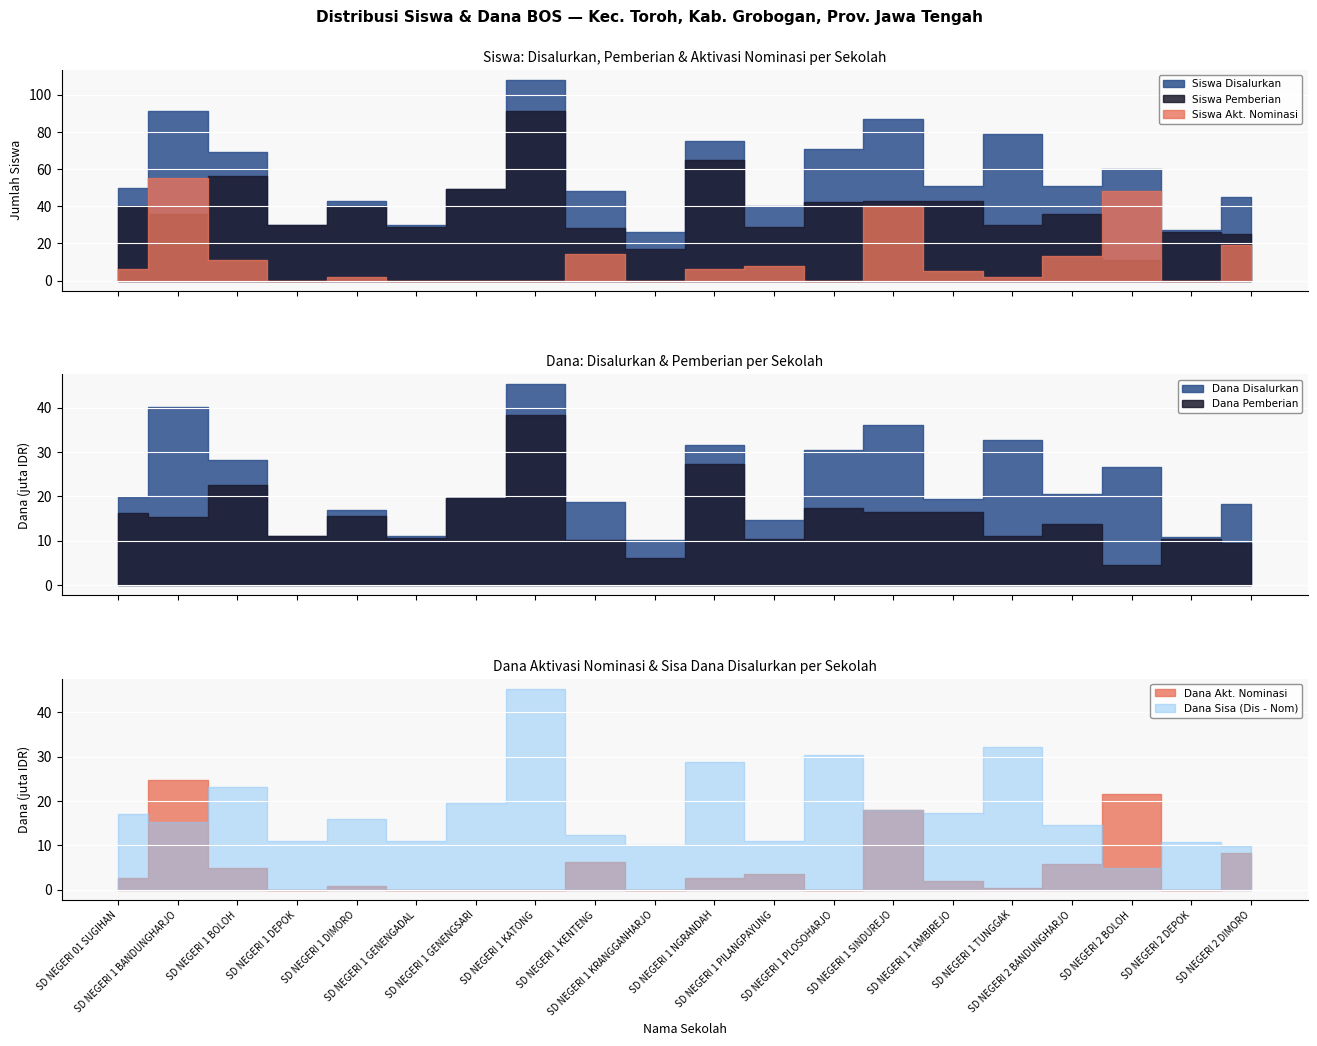

List the labels in order of Siswa Pemberian value, largest first.

SD NEGERI 1 KATONG, SD NEGERI 1 NGRANDAH, SD NEGERI 1 BOLOH, SD NEGERI 1 GENENGSARI, SD NEGERI 1 SINDUREJO, SD NEGERI 1 TAMBIREJO, SD NEGERI 1 PLOSOHARJO, SD NEGERI 01 SUGIHAN, SD NEGERI 1 DIMORO, SD NEGERI 1 BANDUNGHARJO, SD NEGERI 2 BANDUNGHARJO, SD NEGERI 1 DEPOK, SD NEGERI 1 TUNGGAK, SD NEGERI 1 GENENGADAL, SD NEGERI 1 PILANGPAYUNG, SD NEGERI 1 KENTENG, SD NEGERI 2 DEPOK, SD NEGERI 2 DIMORO, SD NEGERI 1 KRANGGANHARJO, SD NEGERI 2 BOLOH